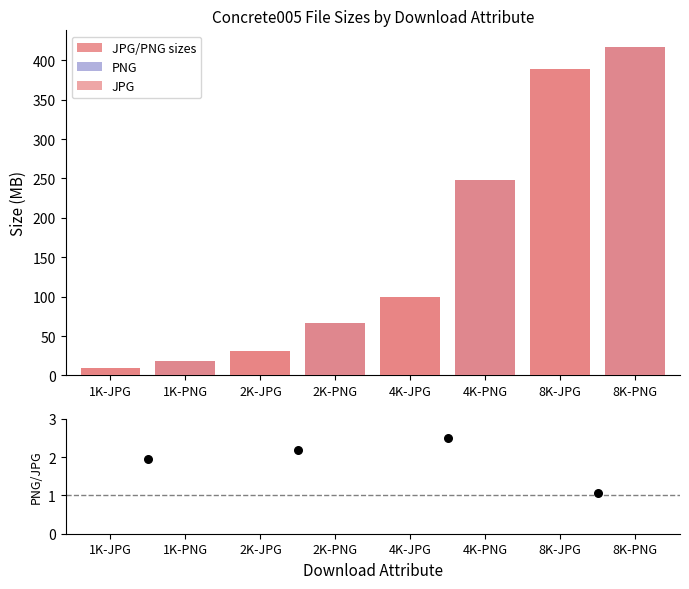

What is the change in value from 1K-JPG to 2K-JPG?

+21.2